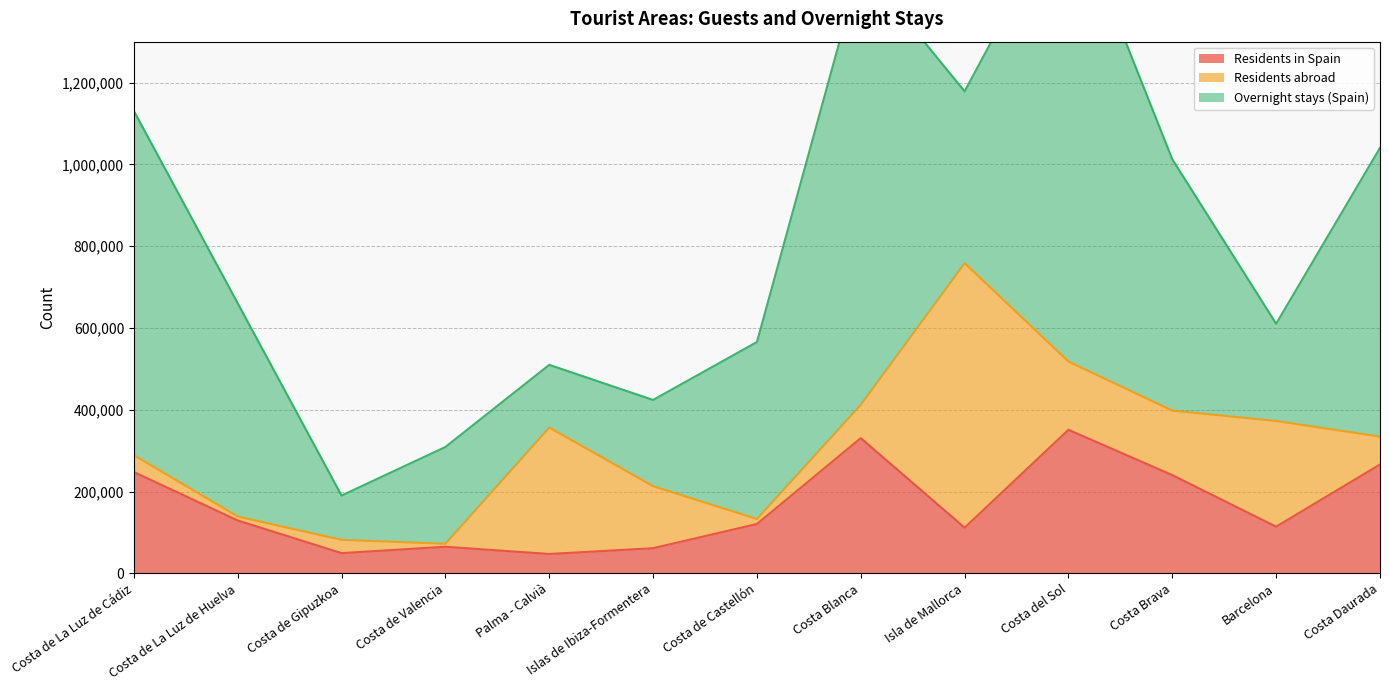

What are all the series names shown in the legend?

Residents in Spain, Residents abroad, Overnight stays (Spain)